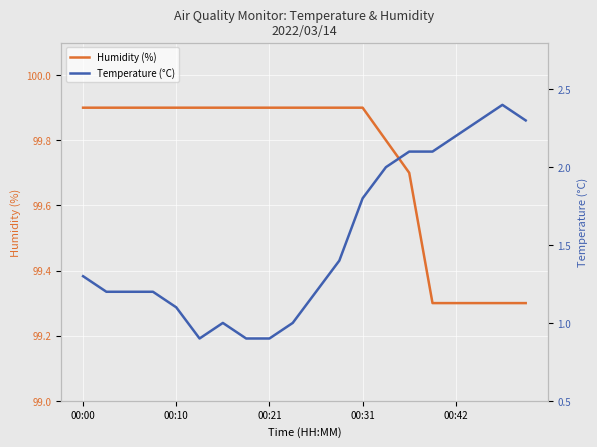

Count the Humidity (%) values in the range 99 to 100.

20